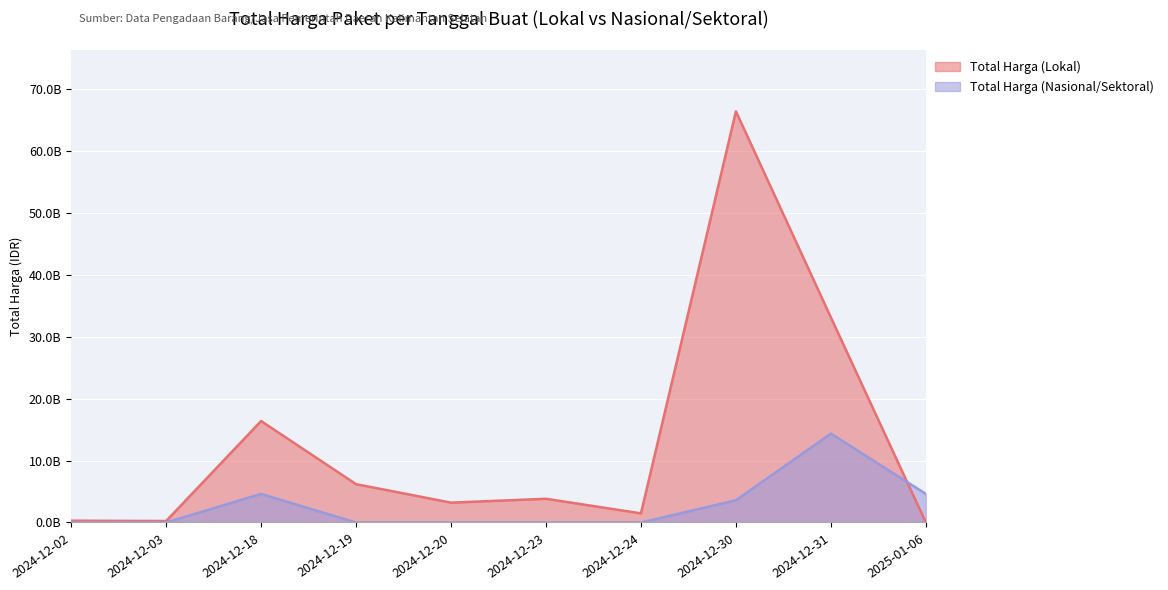

What is the difference between the second highest and minimum values in the Total Harga (Nasional/Sektoral) series?

4613012370